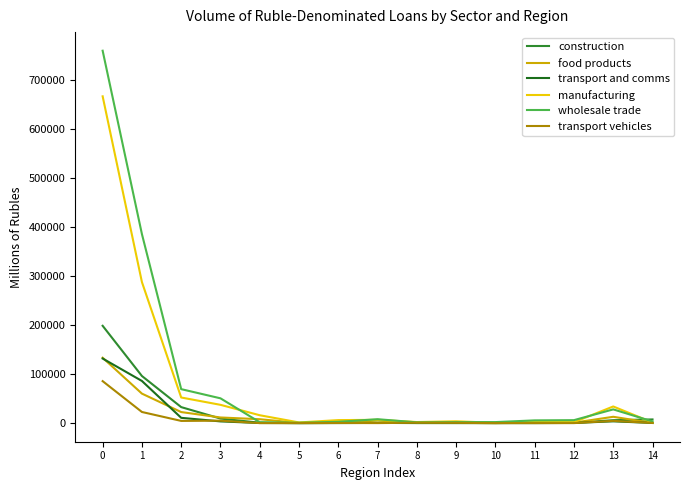

Which series has the largest range (max minus min)?

wholesale trade